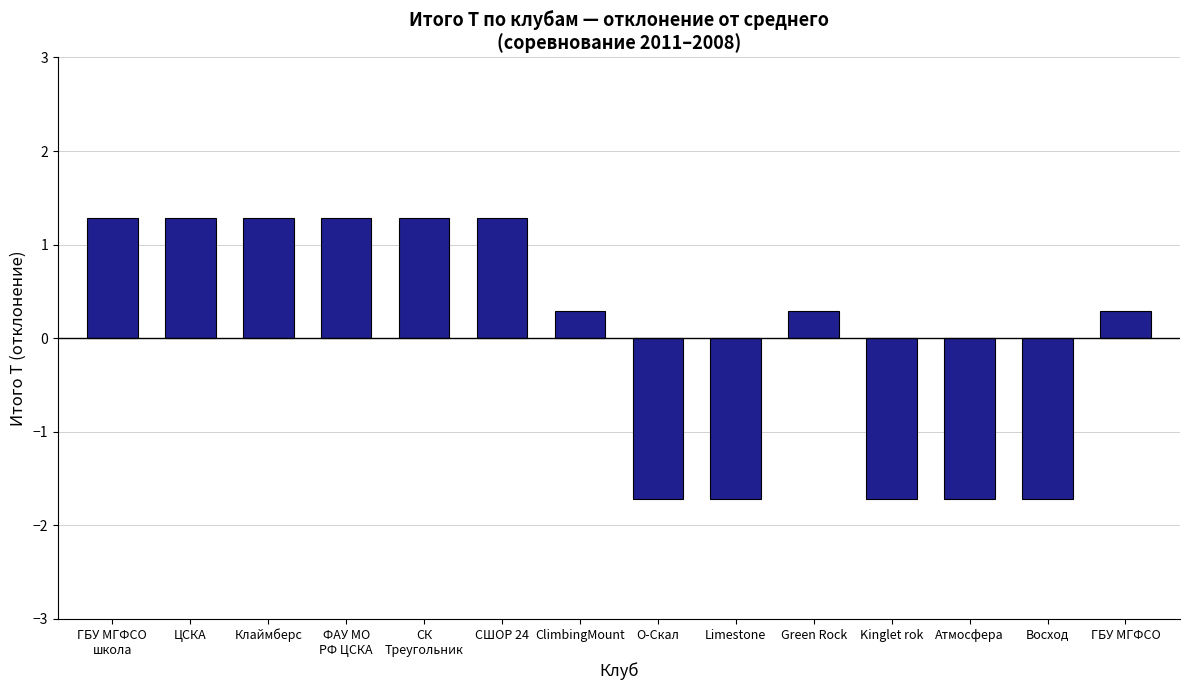

How many values are above zero?

9